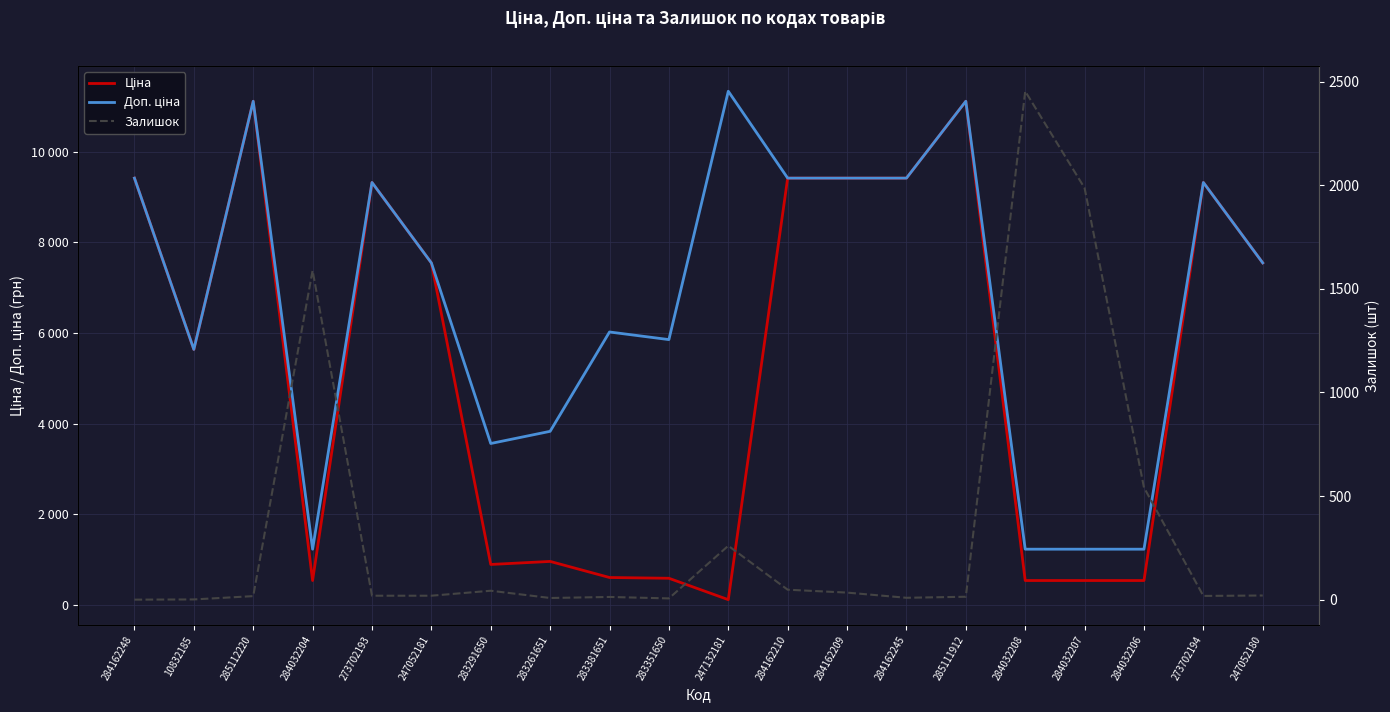

Between which two adjacent categories do Доп. ціна and Залишок first intersect?

285112220 and 284032204